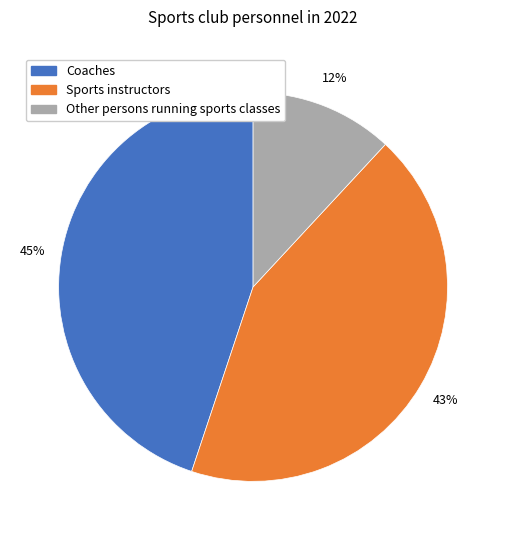

How many segments does this pie chart have?

3